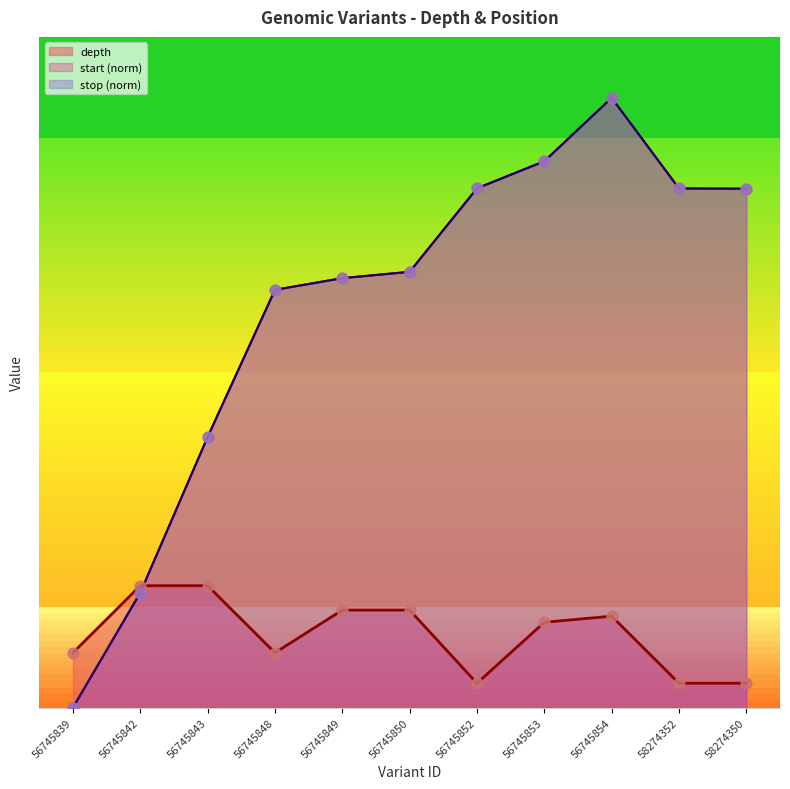

What are all the series names shown in the legend?

depth, start (norm), stop (norm)